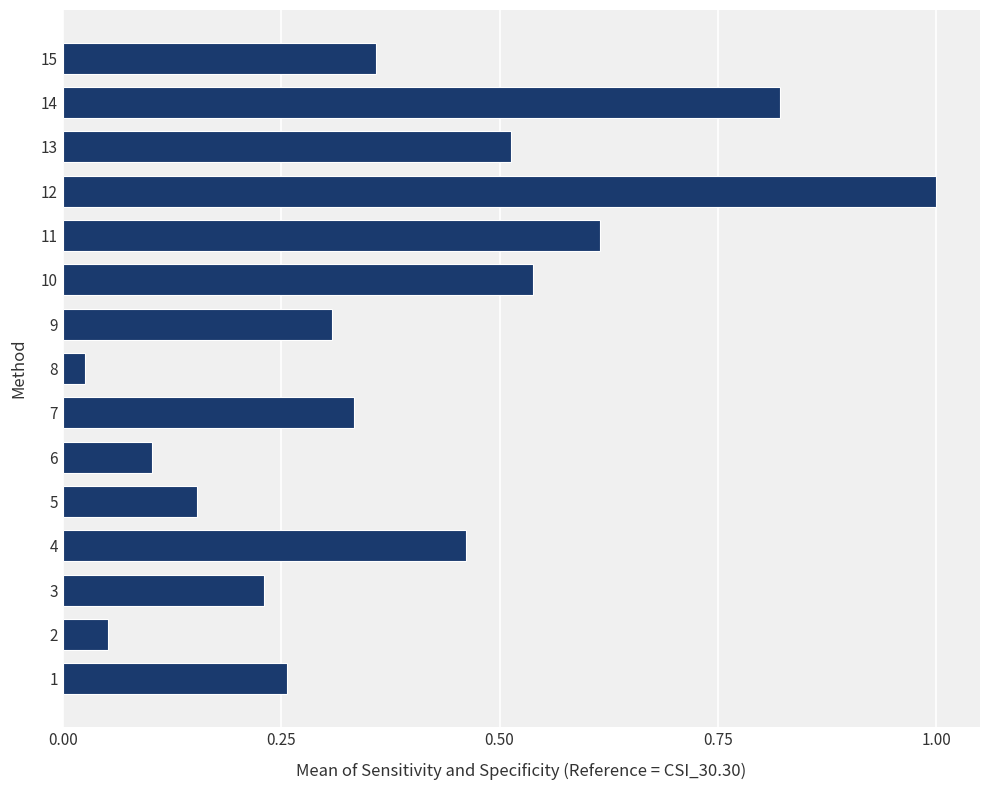

At which label is the value closest to 0?

8